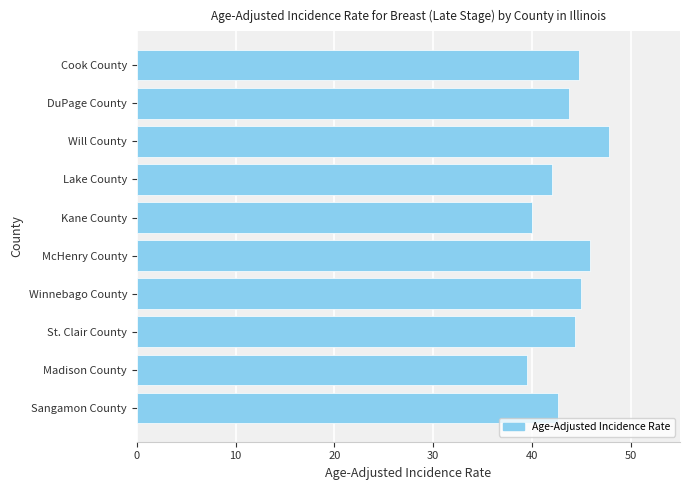

The chart shows a value of 16.0 at DuPage County. True or false?

False